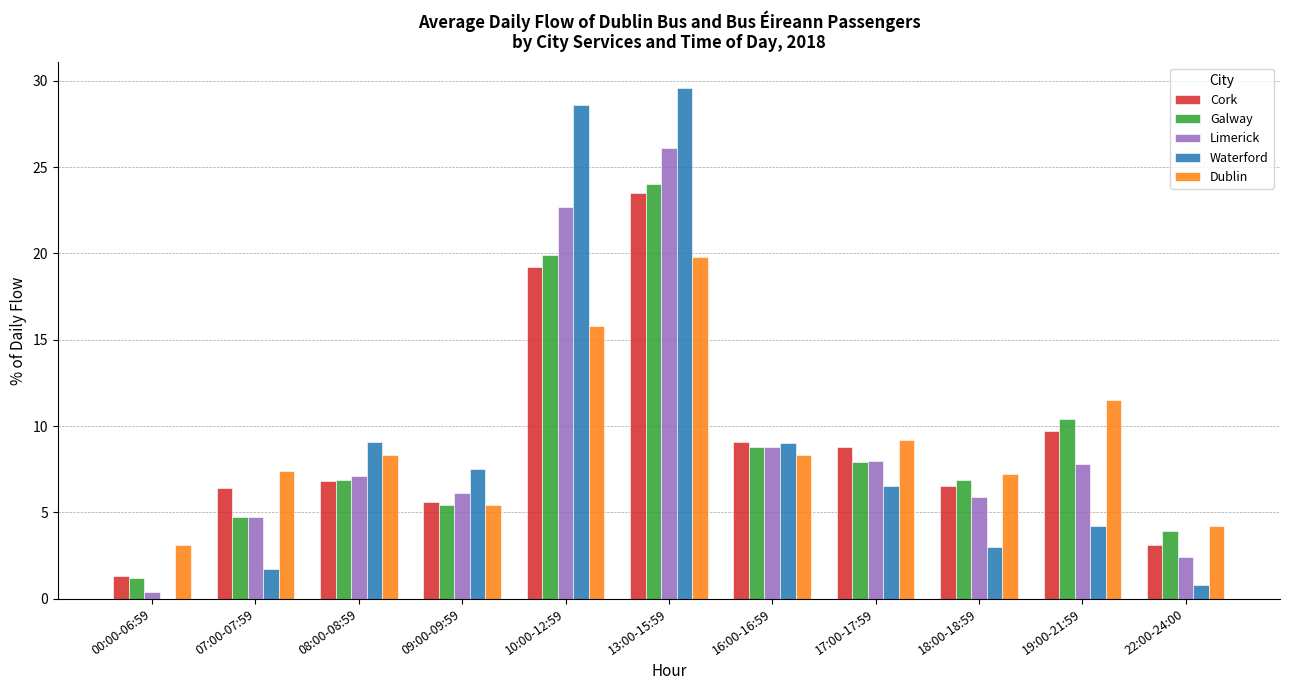

True or false: Cork has a value of 15.9 at 16:00-16:59.

False